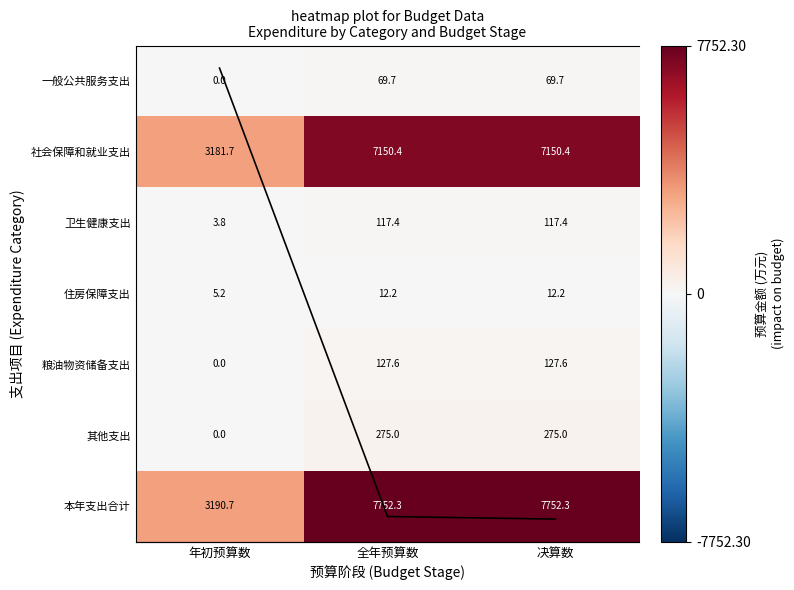

At how many categories does at least one series exceed 4179?

3